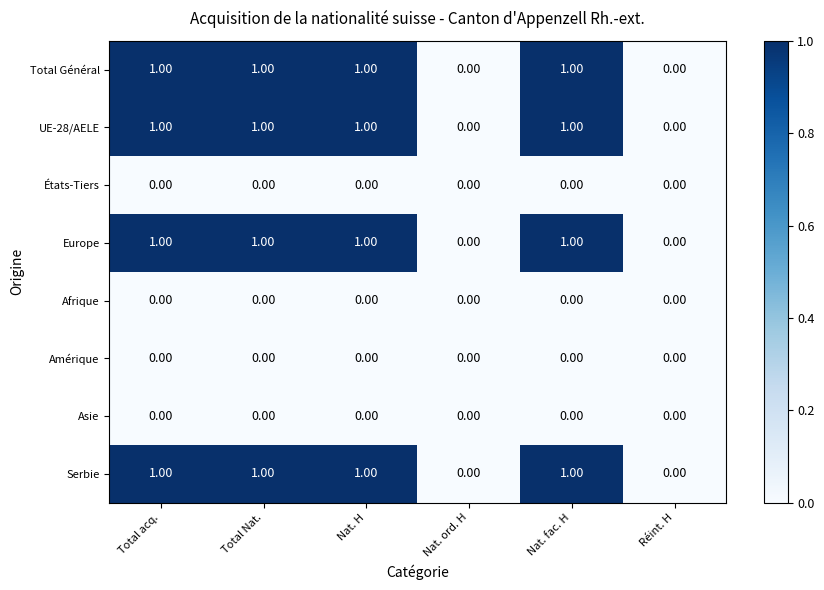

What is the total value across all series at Nat. fac. H?

4